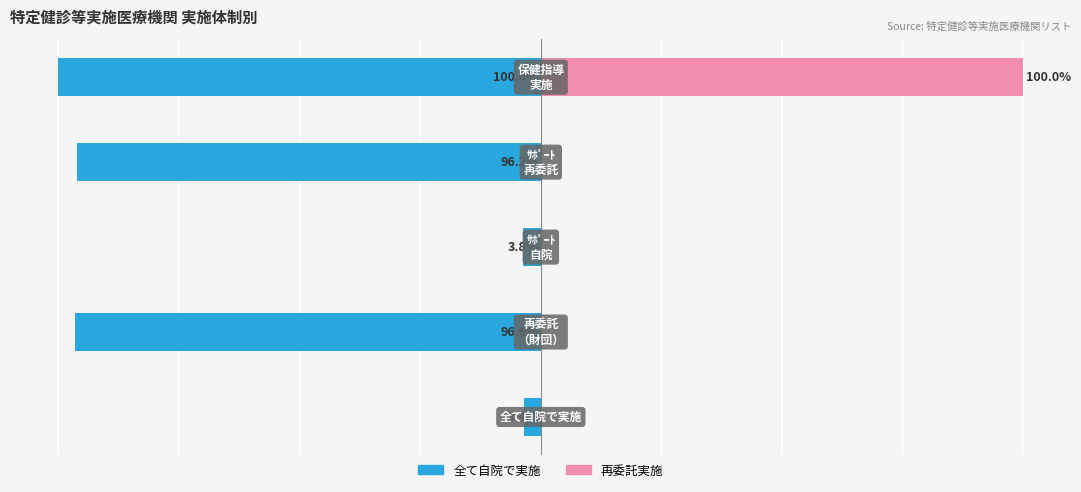

What is the average value of the 全て自院で実施 series?

-60.0